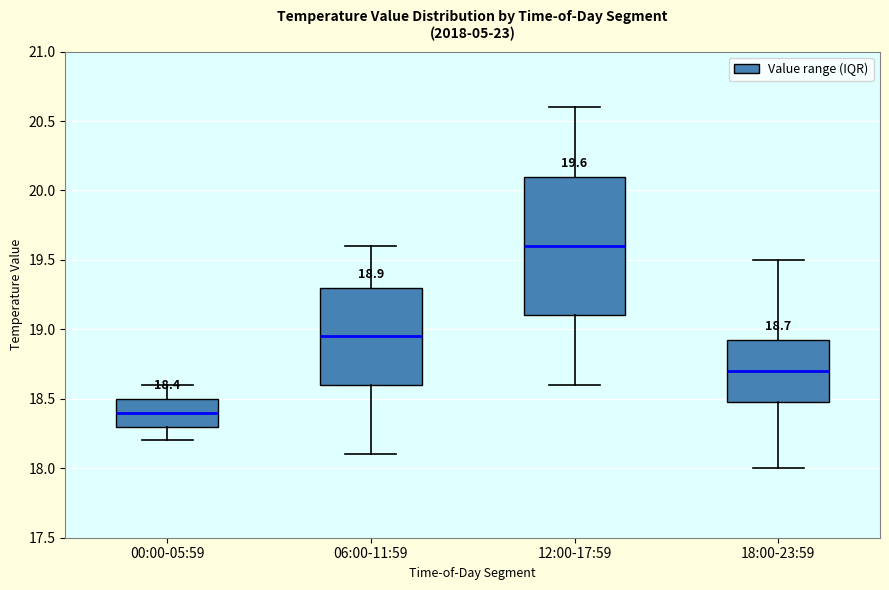

Which box is the tallest, from its lower edge to its upper edge?

12:00-17:59